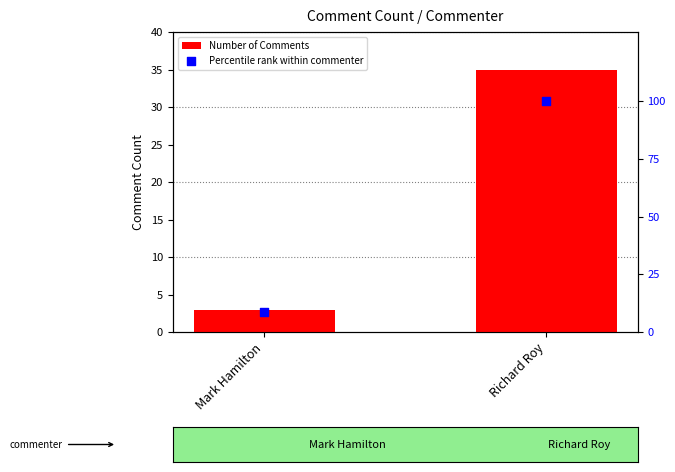

What are all the series names shown in the legend?

Number of Comments, Percentile rank within commenter